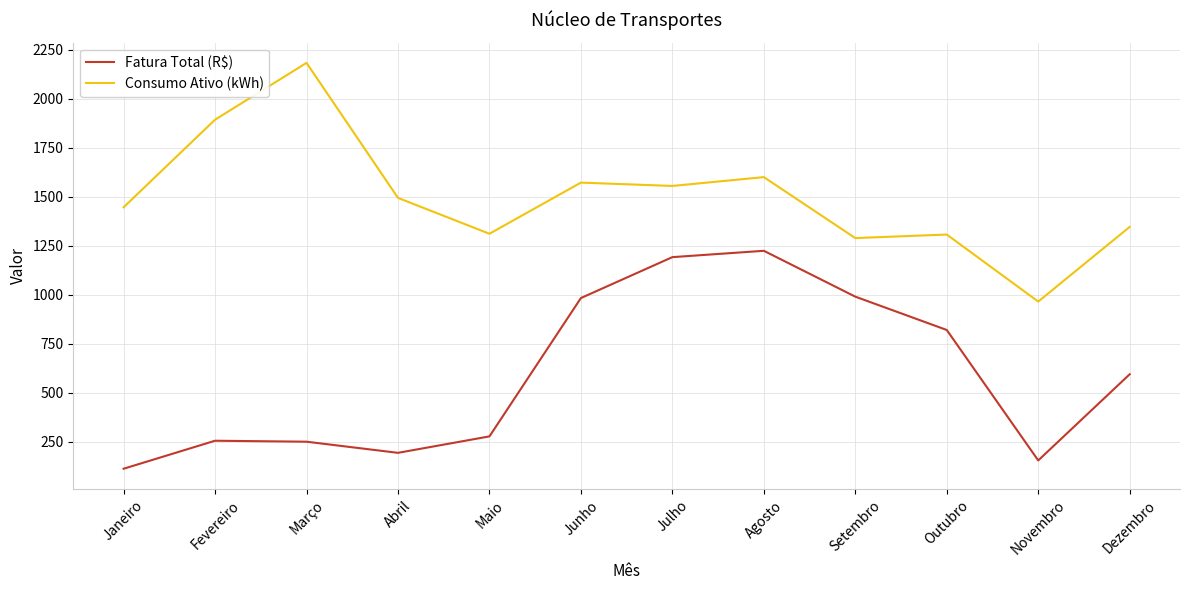

Which category has the highest value across all series?

Março